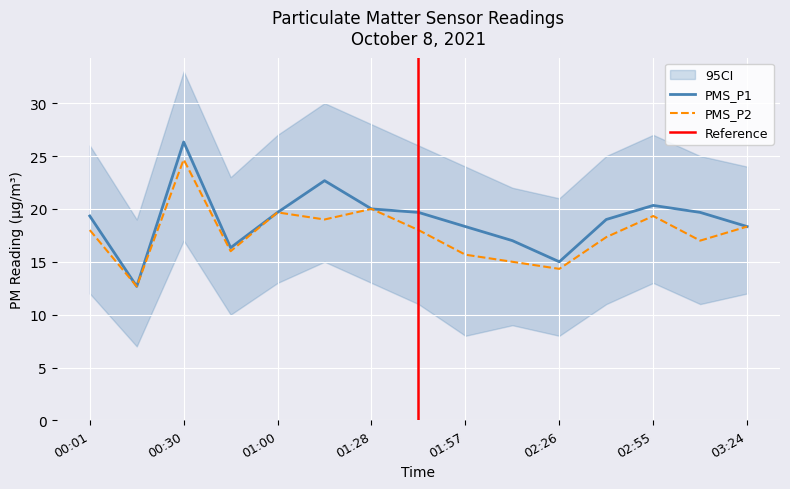

Reading right to left, transcribe all the data shown in this chart.

PMS_P1: 18.3	19.7	20.3	19.0	15.0	17.0	18.3	19.7	20.0	22.7	19.7	16.3	26.3	12.7	19.3
PMS_P2: 18.3	17.0	19.3	17.3	14.3	15.0	15.7	18.0	20.0	19.0	19.7	16.0	24.7	12.7	18.0